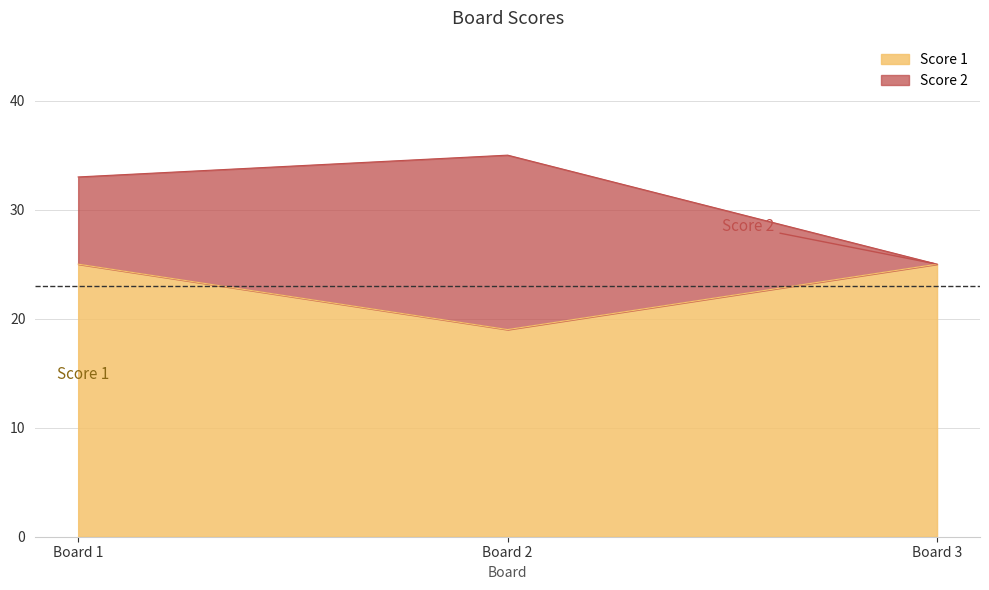

What is the value of the 3rd point from the left?

25